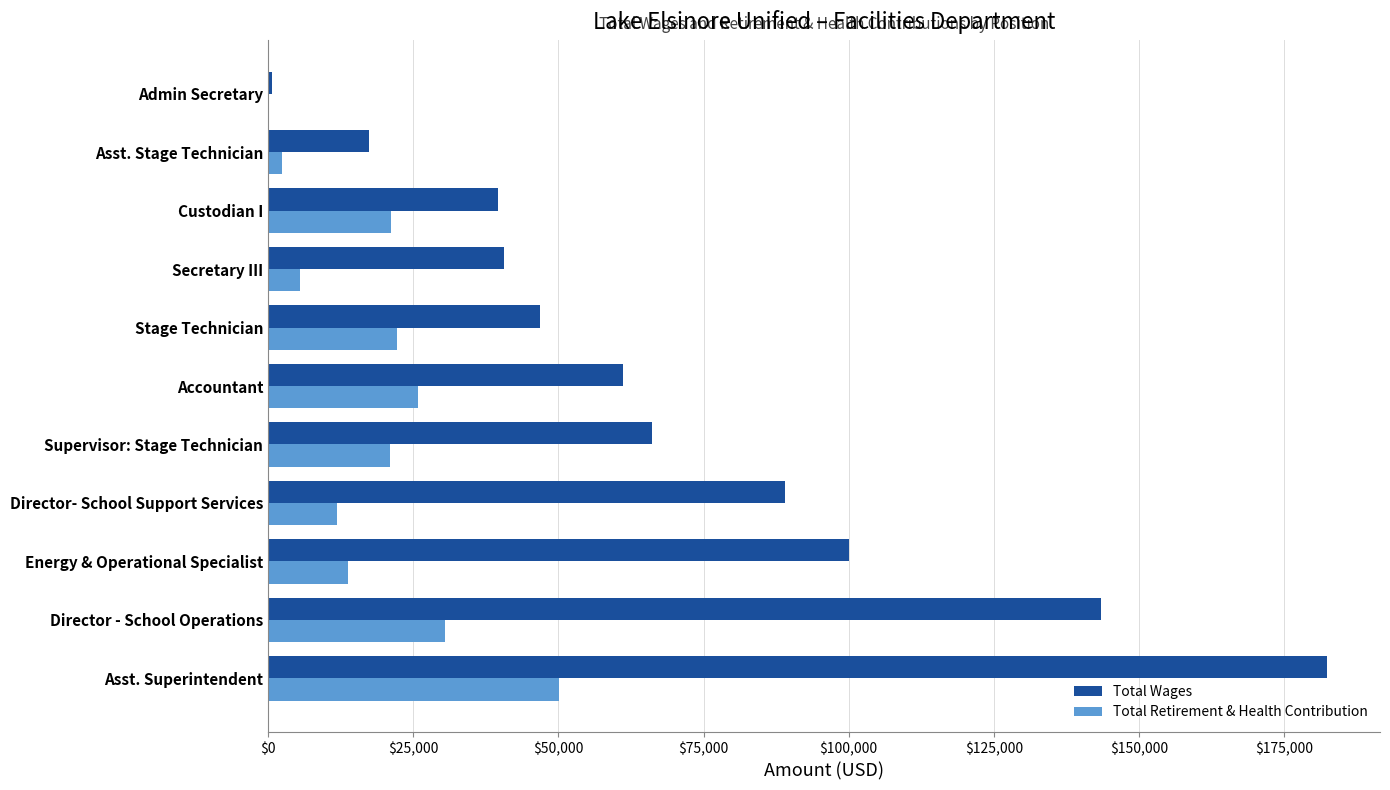

What is the maximum value for Total Retirement & Health Contribution?

50132